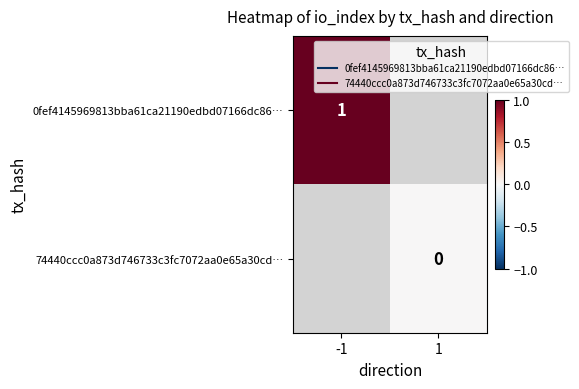

Rank the categories by 74440ccc0a873d746733c3fc7072aa0e65a30cd… value from lowest to highest.

-1, 1